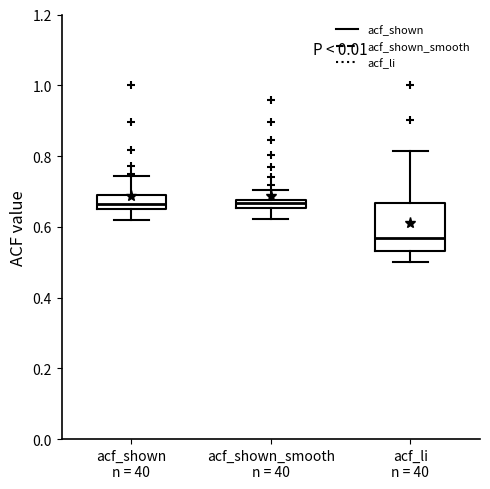

Comparing the boxes themselves (not the whiskers), which one is the tallest?

acf_li n = 40